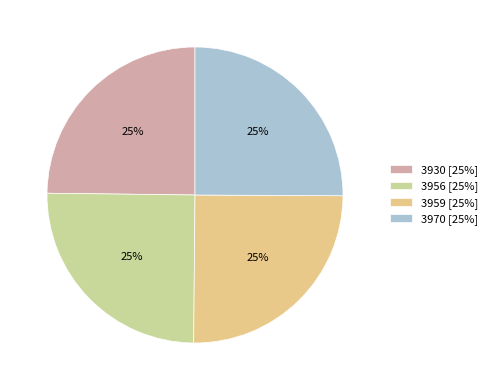

Is it true that 3956 is 38% of the pie?

False